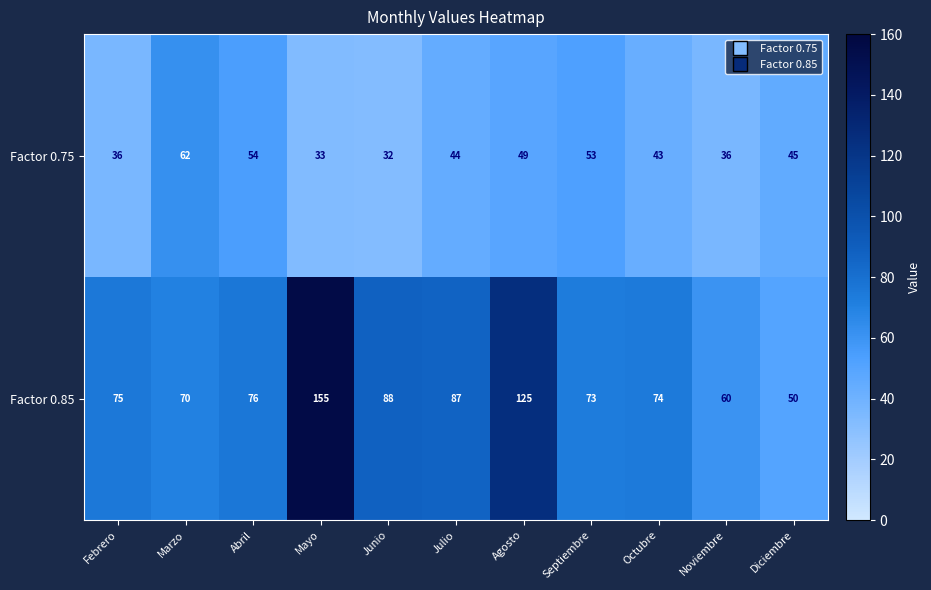

True or false: Factor 0.75 has a value of 43 at Octubre.

True